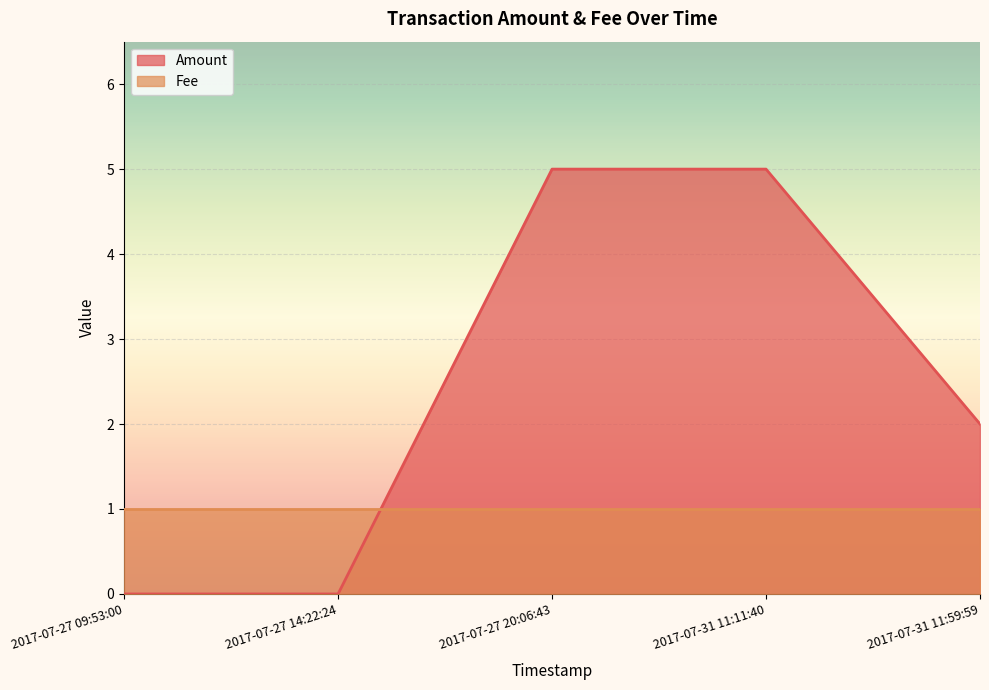

Rank the categories by value from lowest to highest.

2017-07-27 09:53:00, 2017-07-27 14:22:24, 2017-07-31 11:59:59, 2017-07-27 20:06:43, 2017-07-31 11:11:40